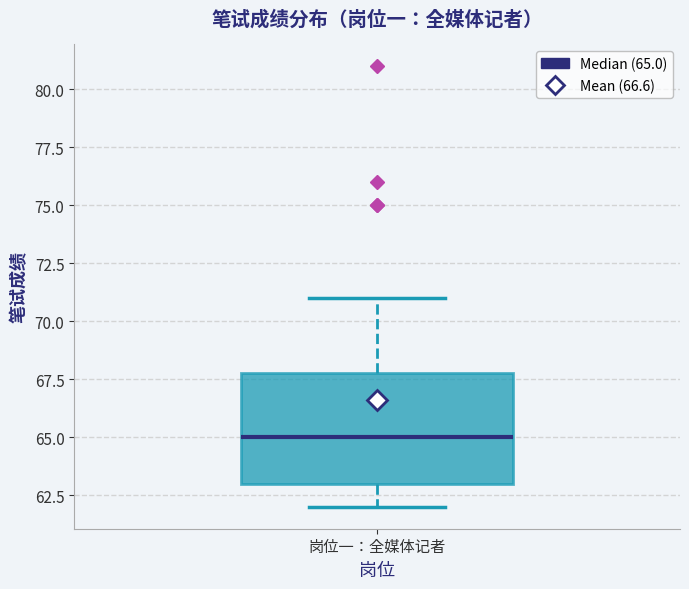

Read this box plot against the y-axis: the position of the median line, the range covered by the box, and the ends of both whiskers. The values are not printed on the chart, so give them approximately, as read against the axis.

median 65, box 63 to 68, whiskers 62 to 71